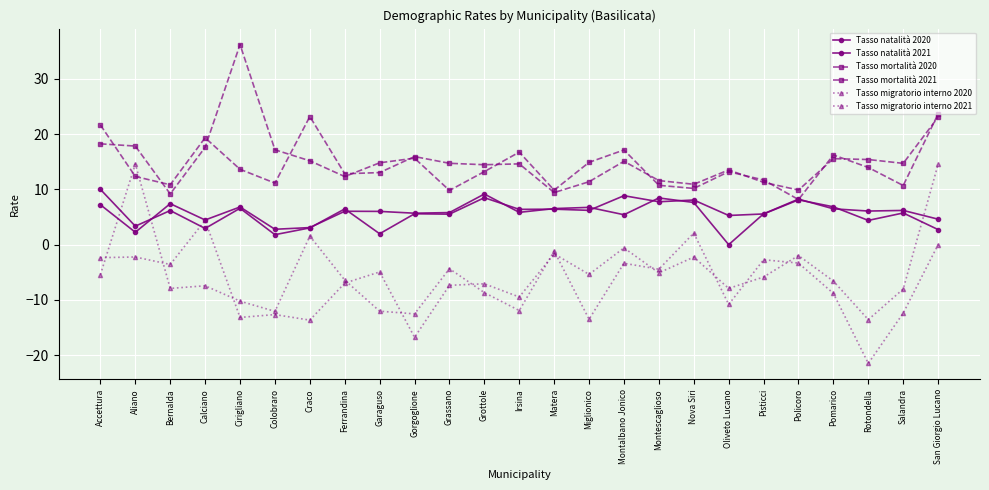

Between Gorgoglione and Miglionico, which series saw the biggest shift?

Tasso migratorio interno 2020